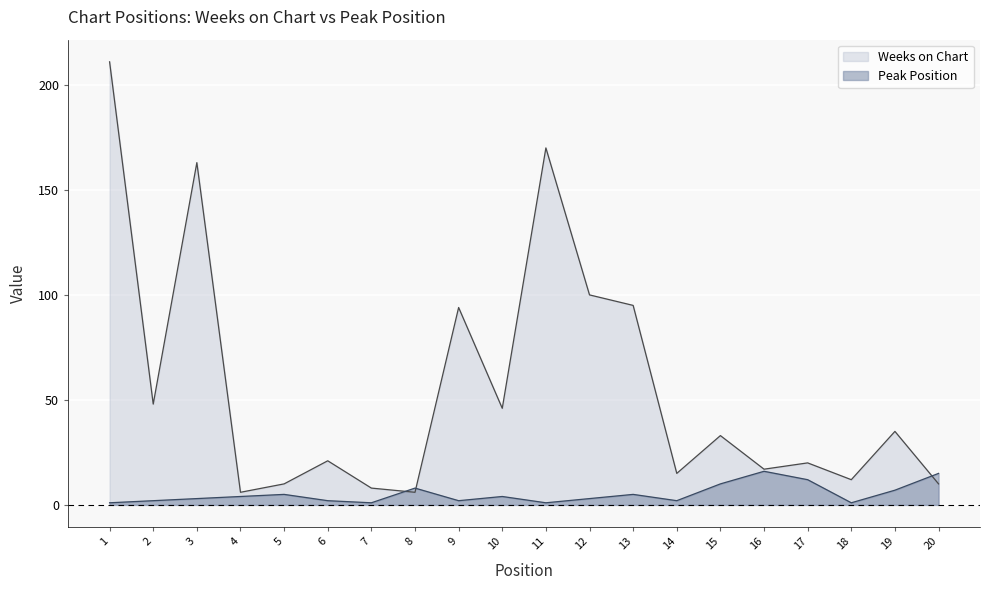

How many data points in Peak Position are above 4?

8